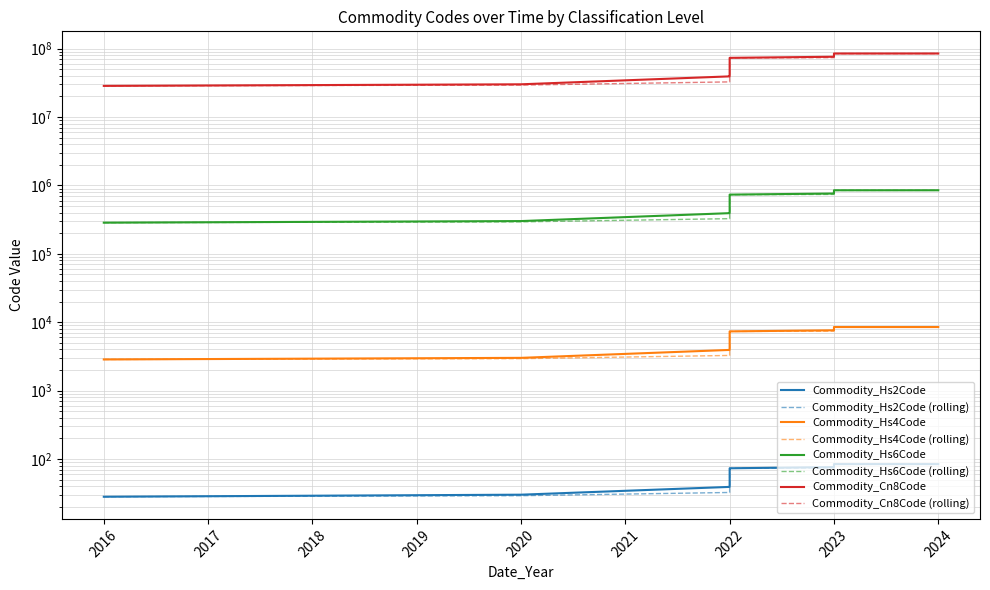

Which series changed the most between 2022 and 2022?

Commodity_Cn8Code